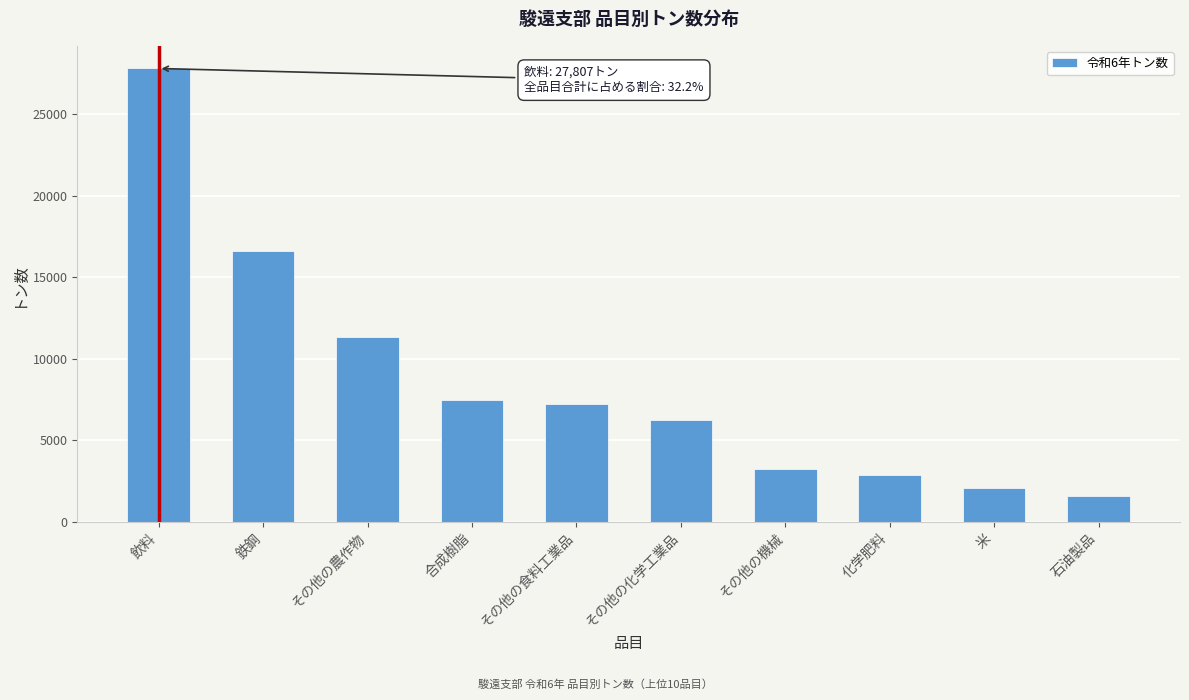

Reading left to right, list all the values displayed in this chart.

飲料=27807	鉄鋼=16635	その他の農作物=11339	合成樹脂=7431	その他の食料工業品=7209	その他の化学工業品=6220	その他の機械=3199	化学肥料=2862	米=2036	石油製品=1543